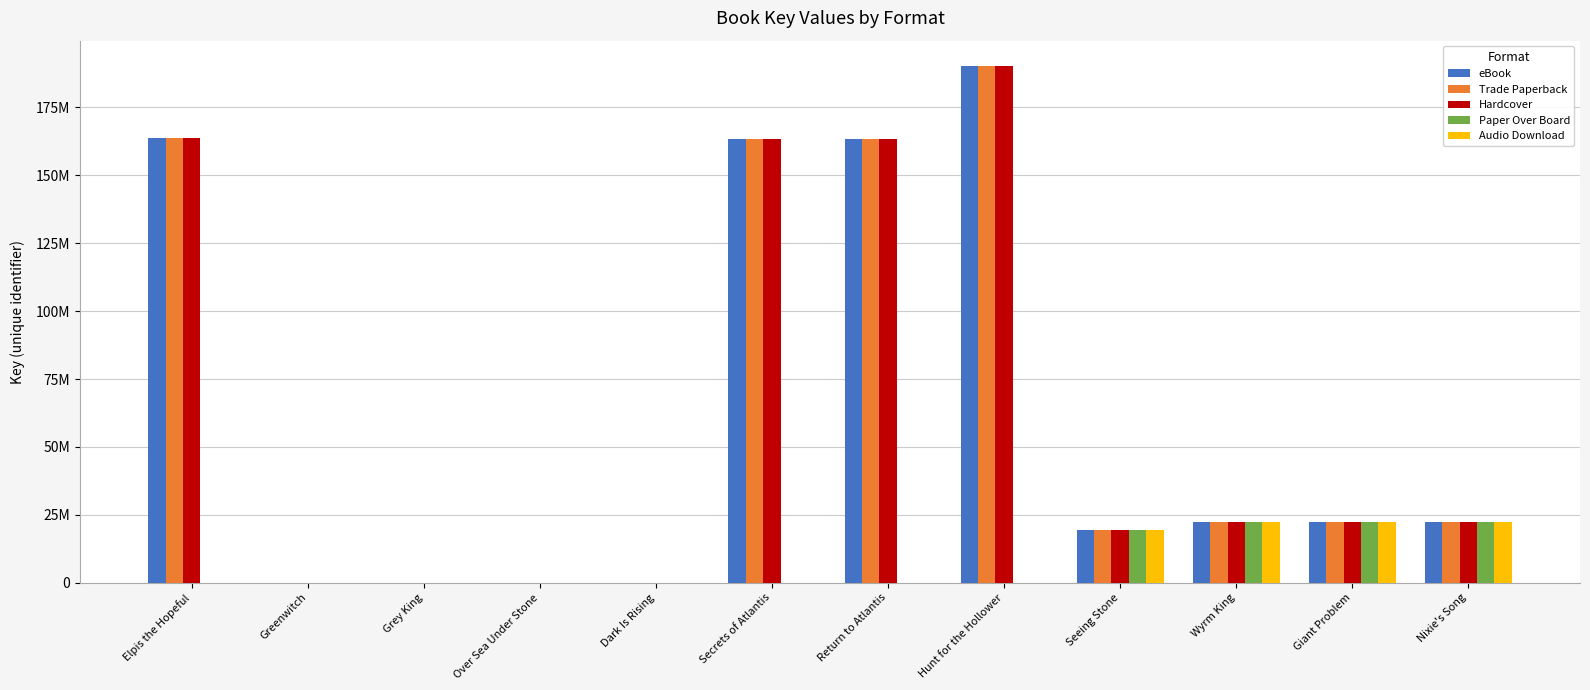

At which category is the sum across all series the highest?

Hunt for the Hollower